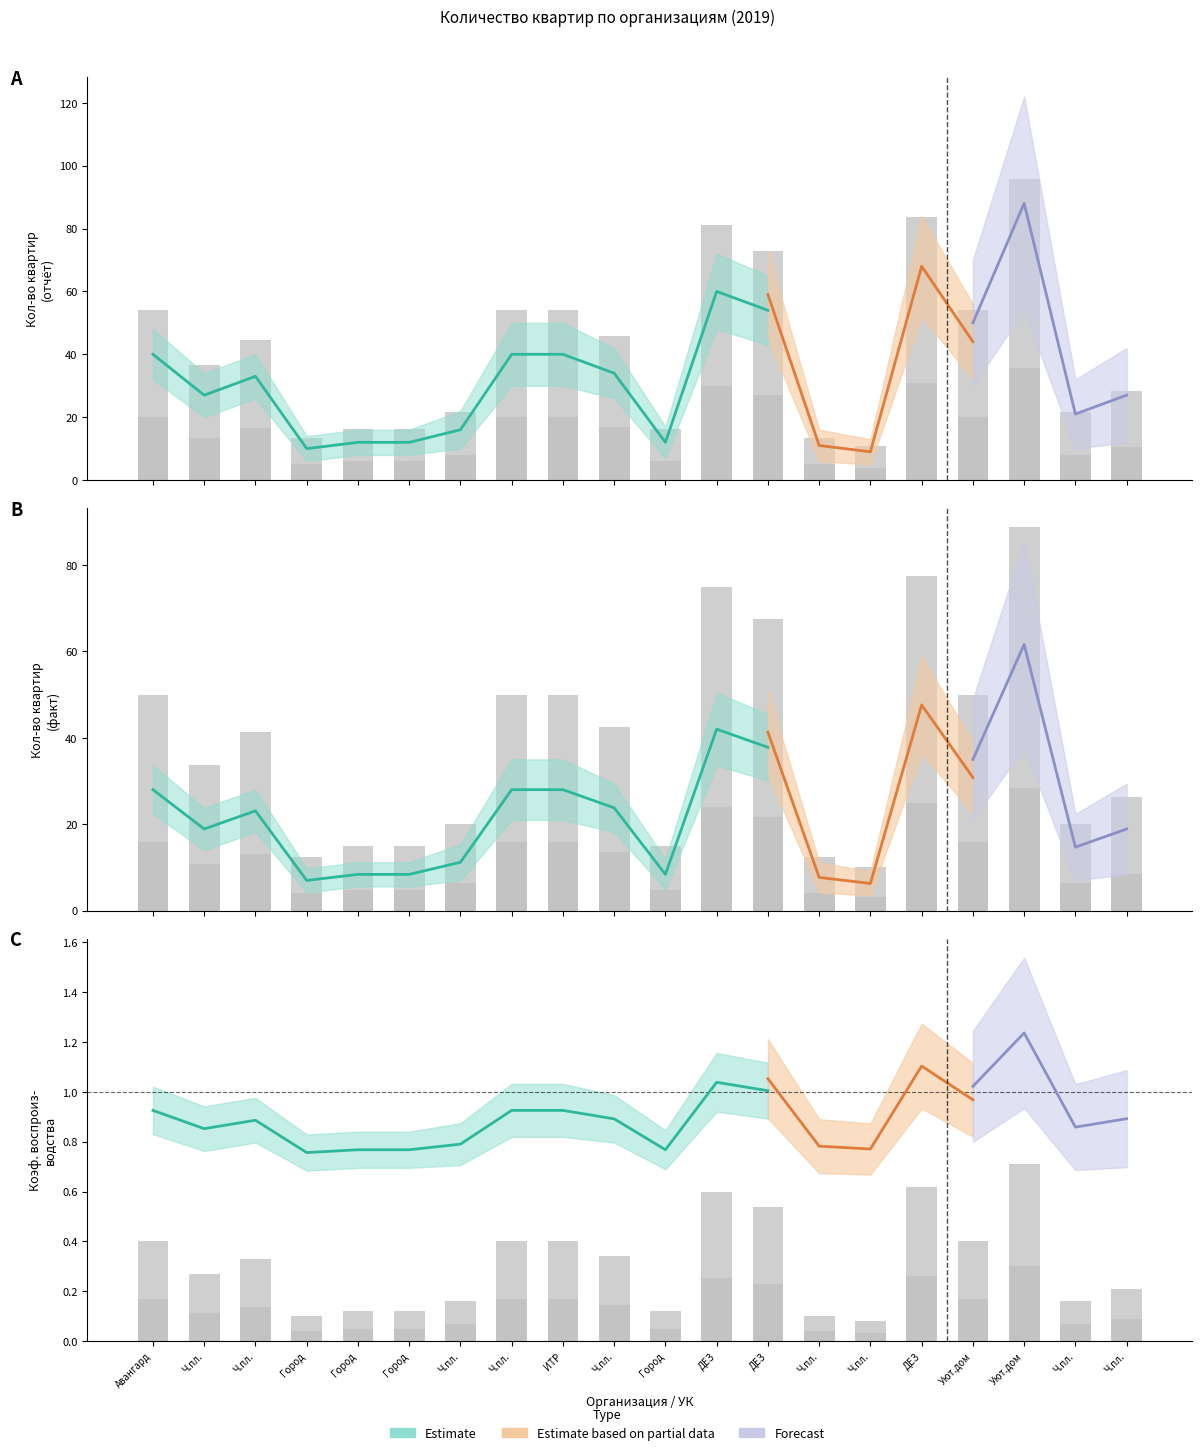

Which label corresponds to the smallest value in the chart?

Ч.пл.